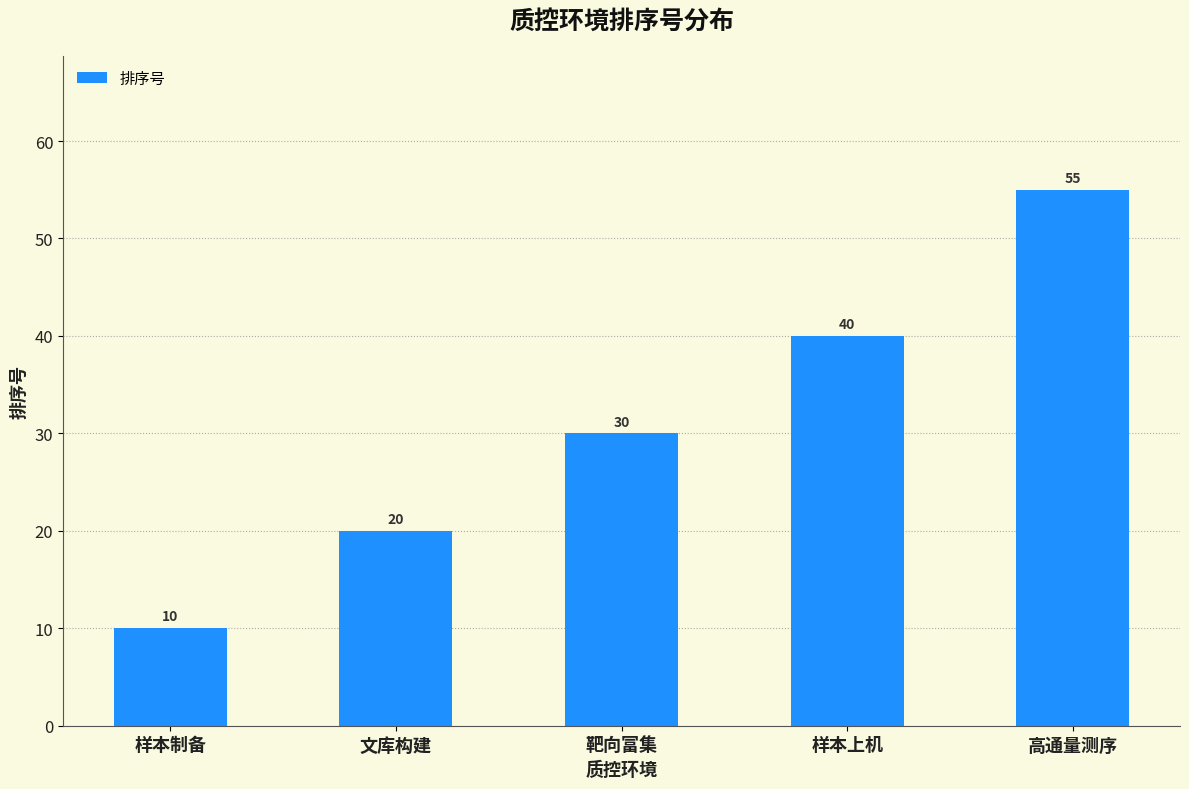

Count the values in the range 20 to 40.

3